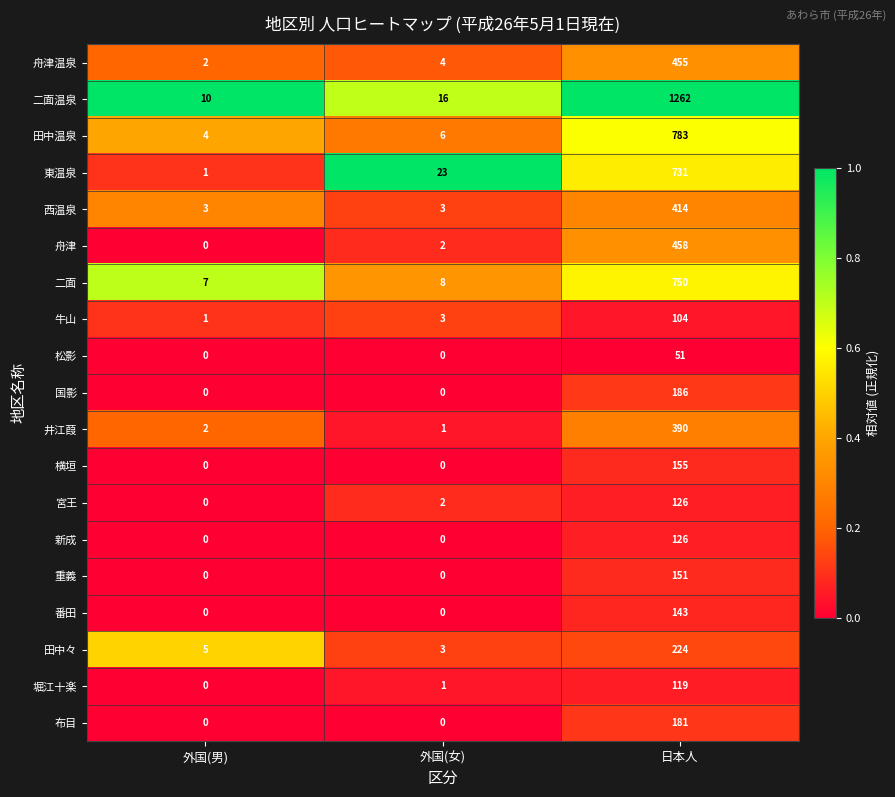

Read the 宮王 value at 日本人, to the nearest 5.

125